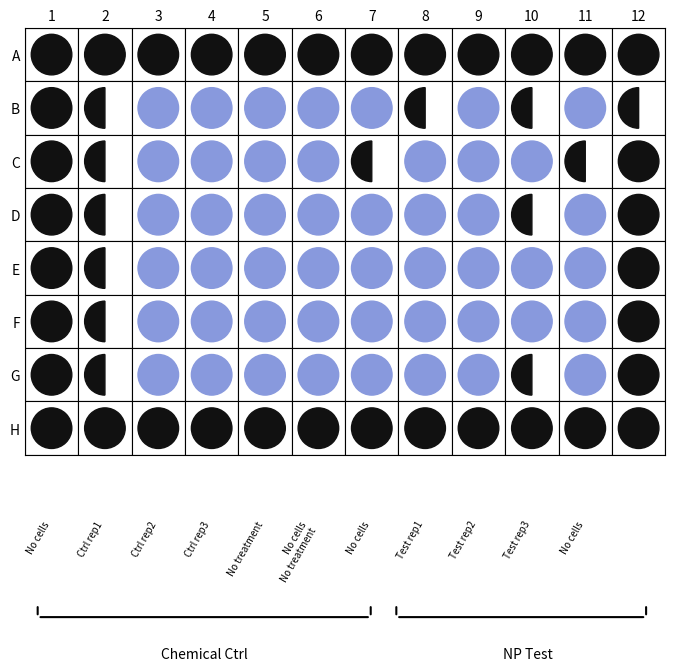

Which series has the largest total across all categories?

A